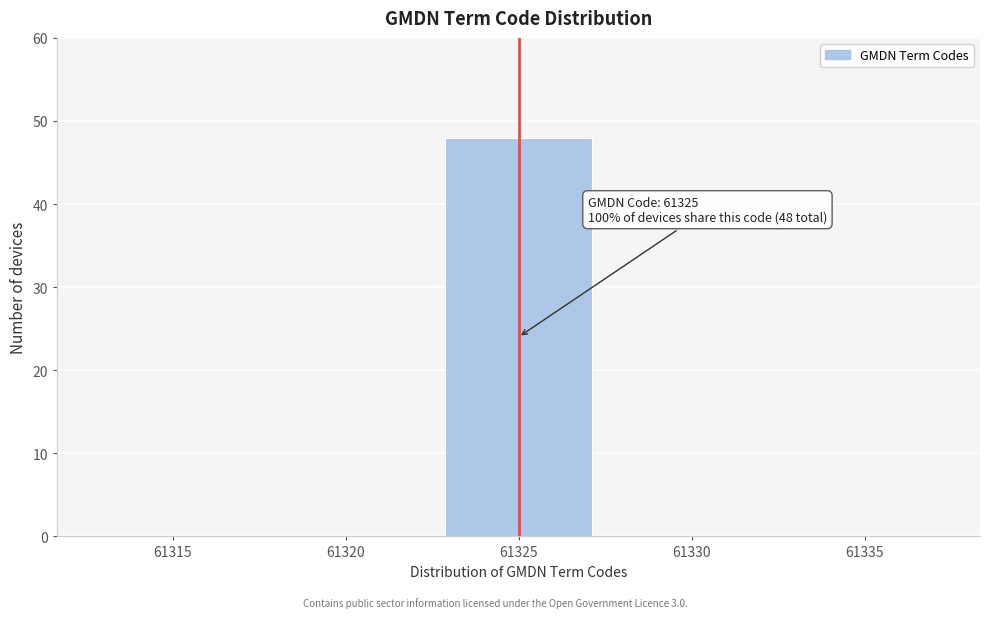

Reading right to left, transcribe all the data shown in this chart.

61335=0	61330=0	61325=48	61320=0	61315=0